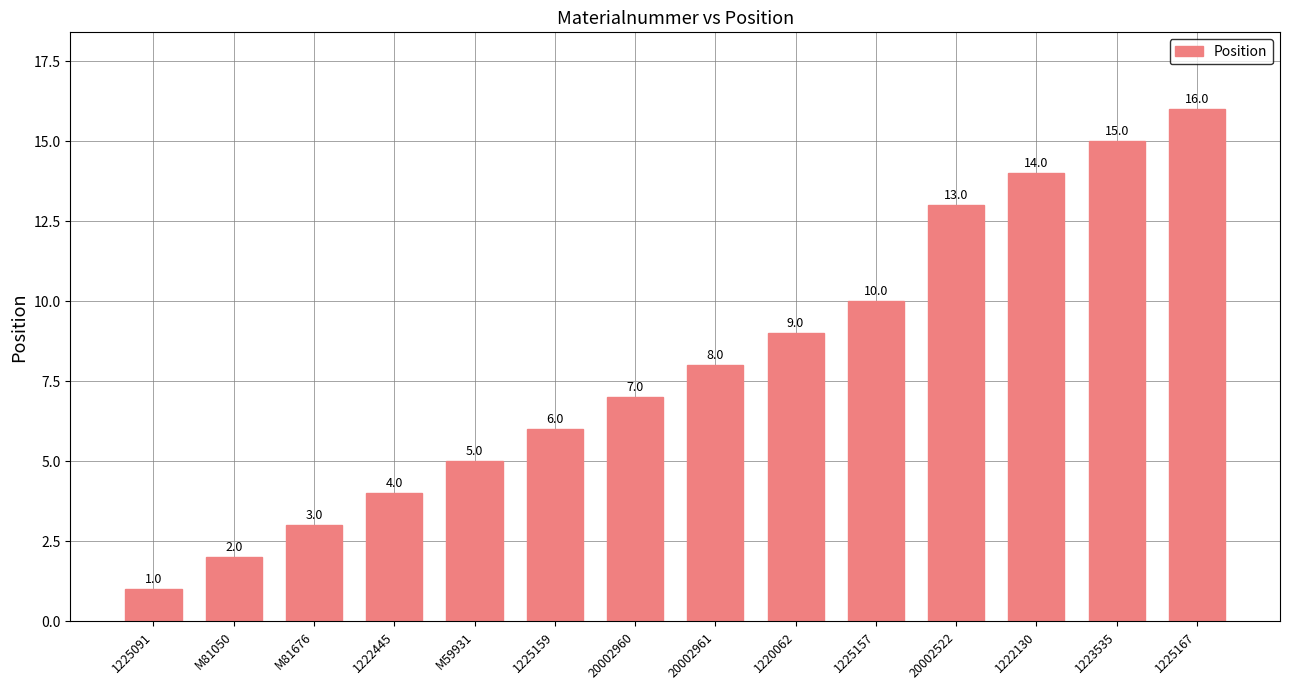

What position from the left is 20002961?

8